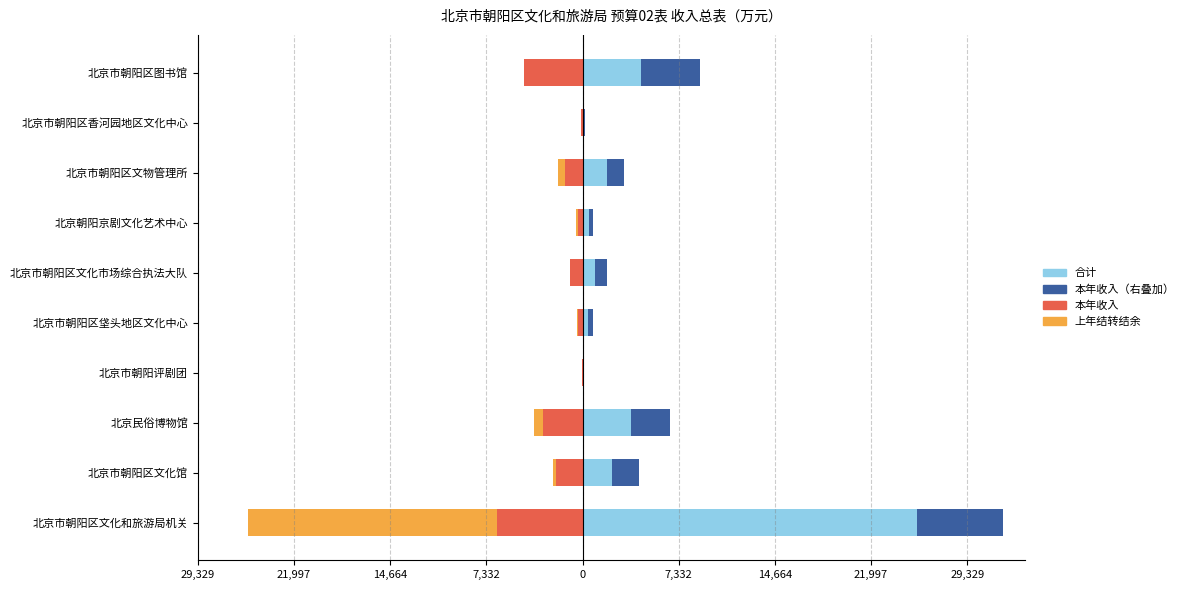

Which series has the largest range (max minus min)?

合计